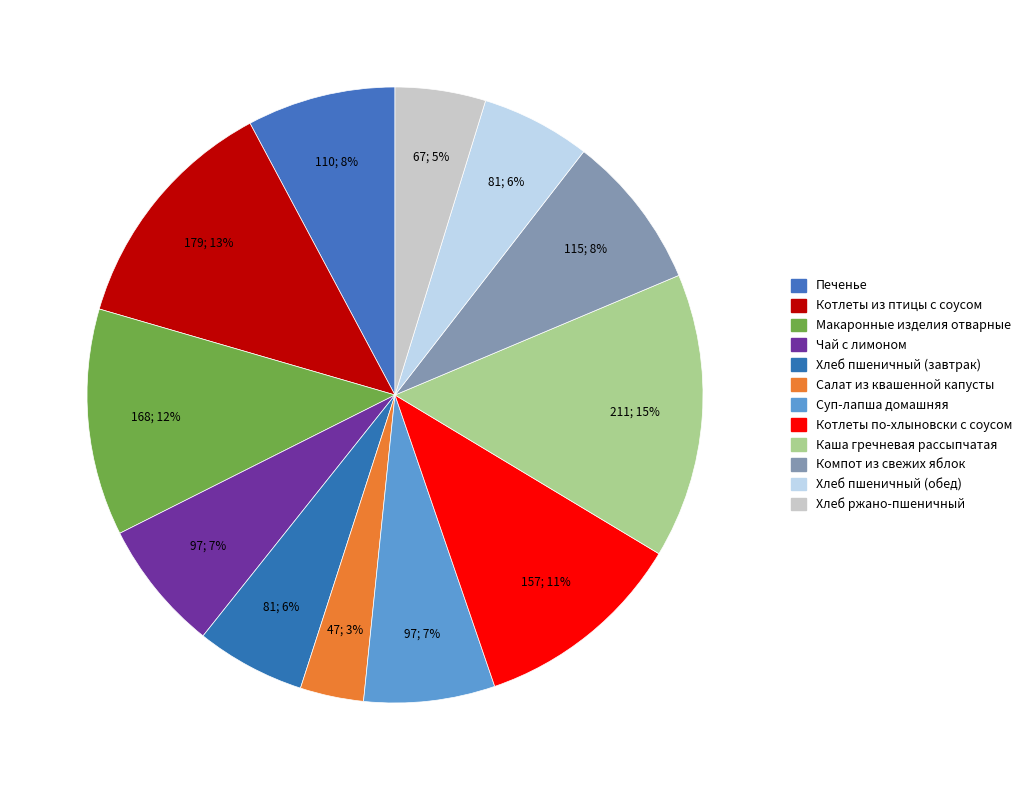

Does any single category account for the majority?

No